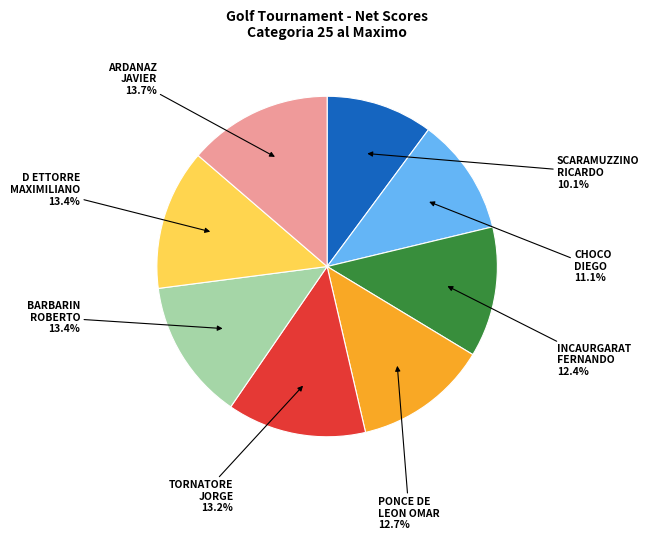

Is there any slice that represents more than half of the pie?

No